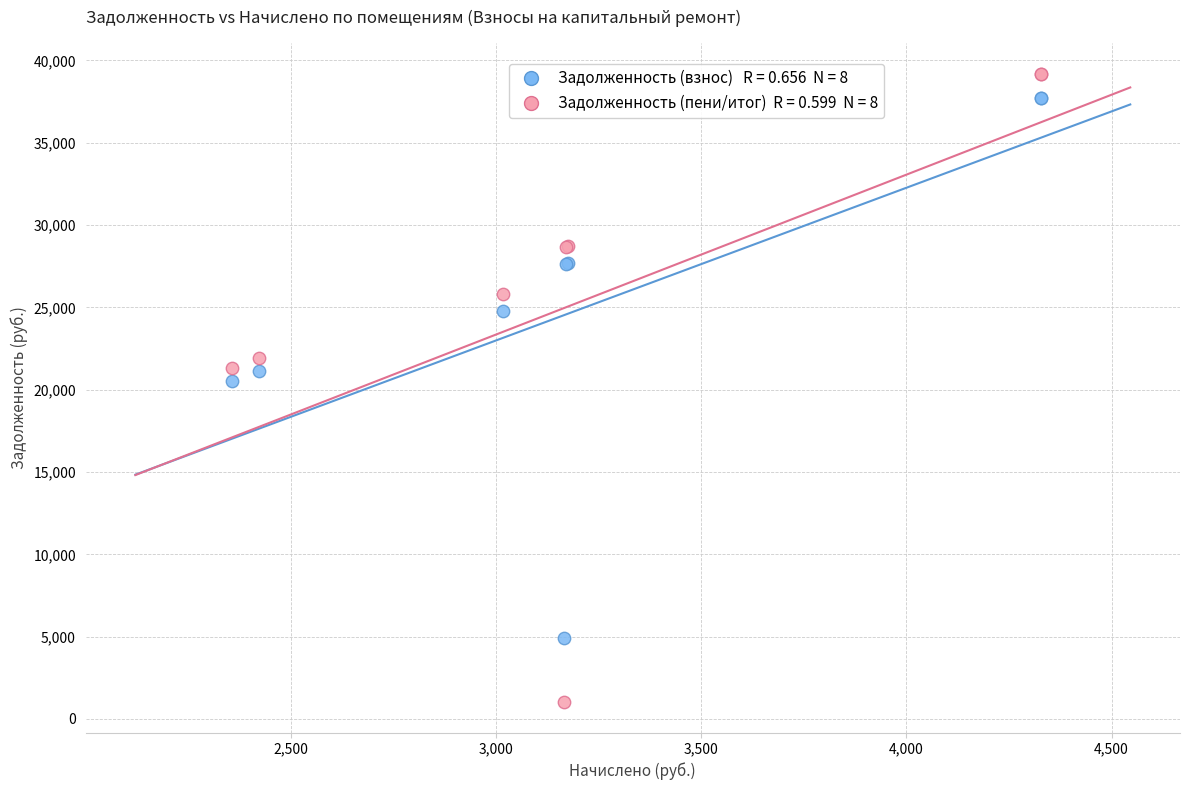

Across all series, what Y value is closest to 20114?

20548.1